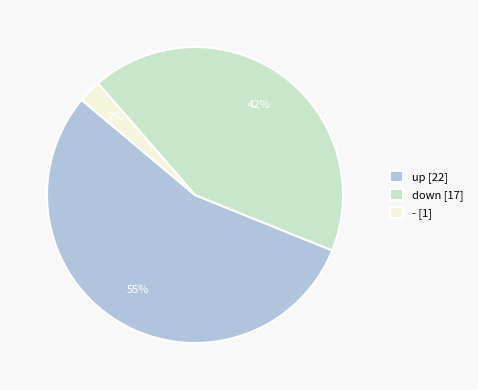

Which category has the smallest portion of the pie?

-